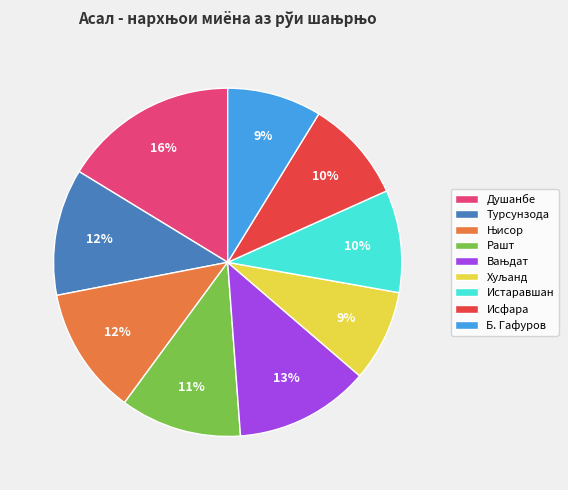

What percentage is the Б. Гафуров slice, to the nearest percent?

9%